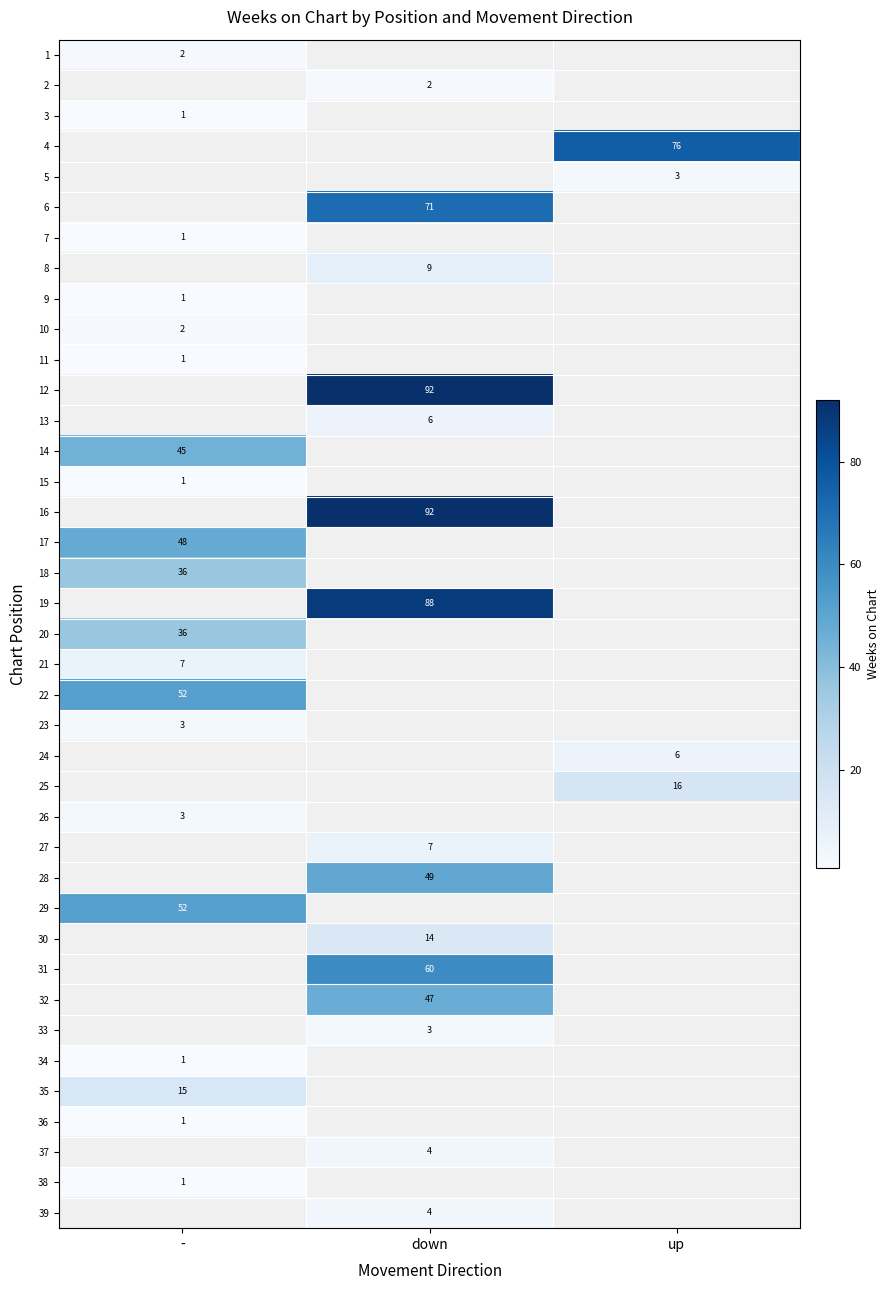

Is the value of 6 at down greater than the value of 15 at -?

Yes